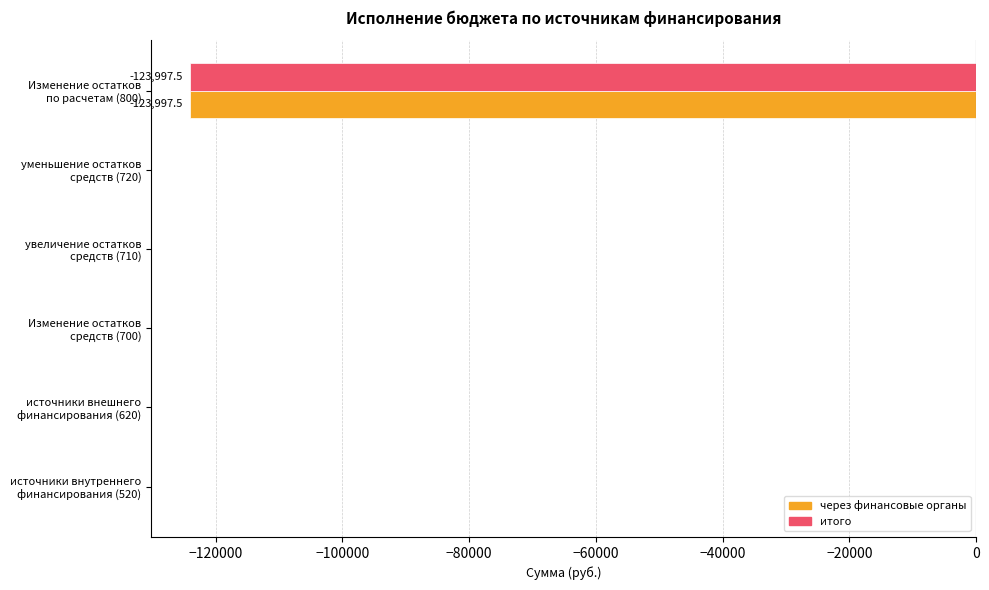

What is the sum of all через финансовые органы values?

-123997.5